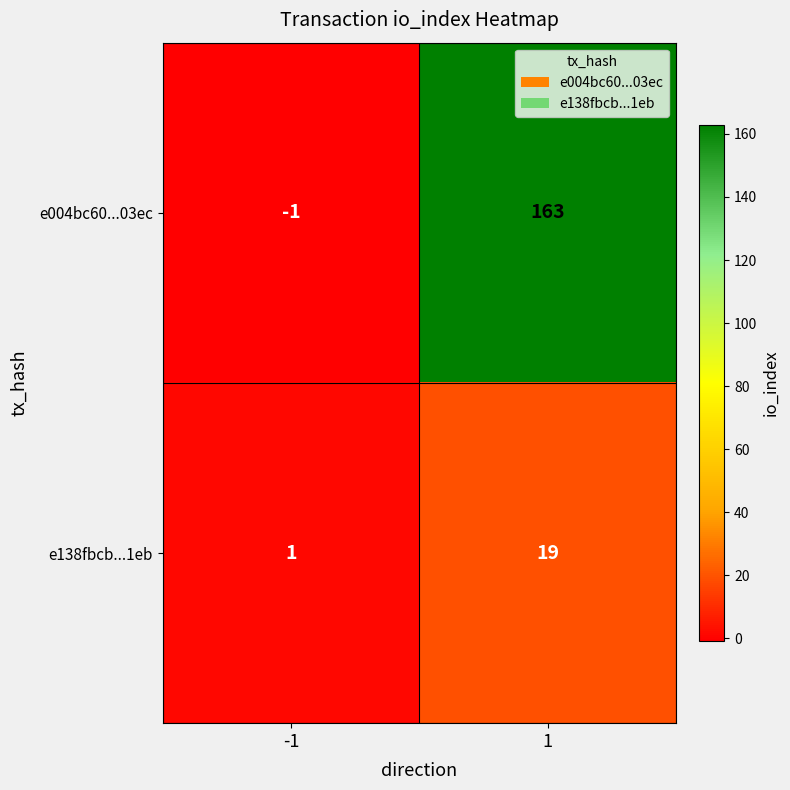

Which series changed the most between -1 and 1?

e004bc60...03ec